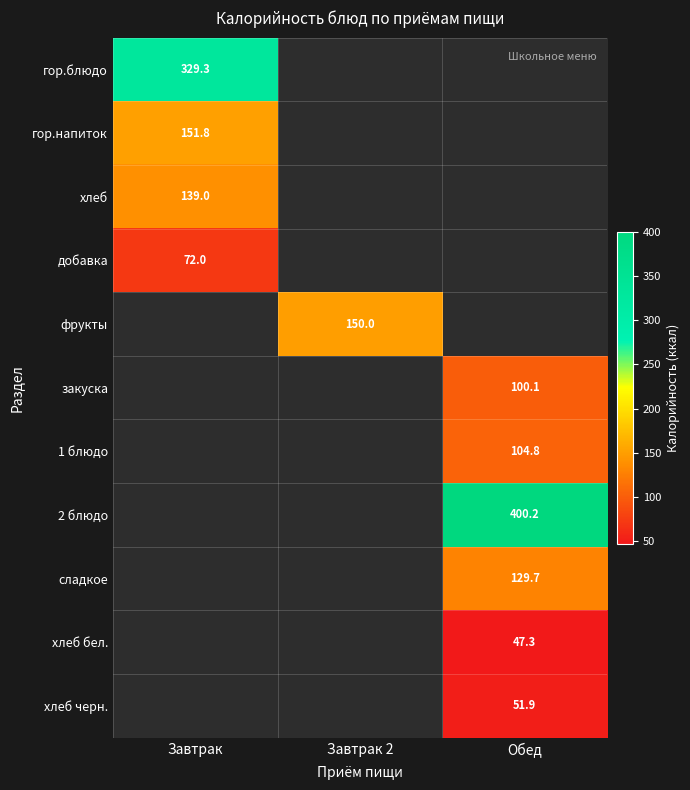

The value of гор.блюдо at Завтрак is 576.6. True or false?

False